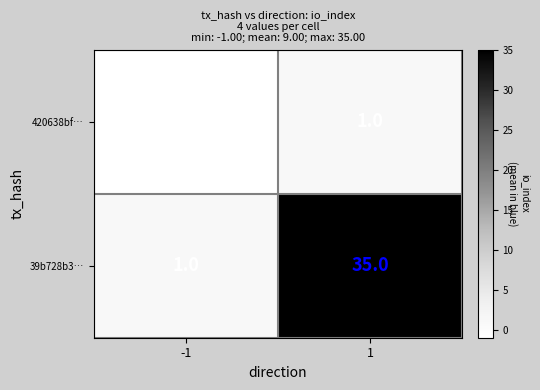

What is the sum of the 39b728b3… values at 1 and -1?

36